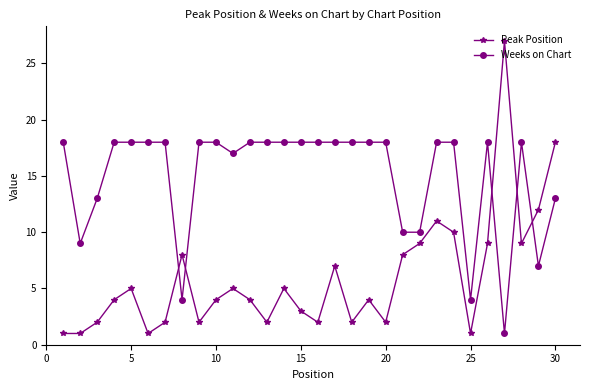

What is the highest value of the Weeks on Chart series?

18